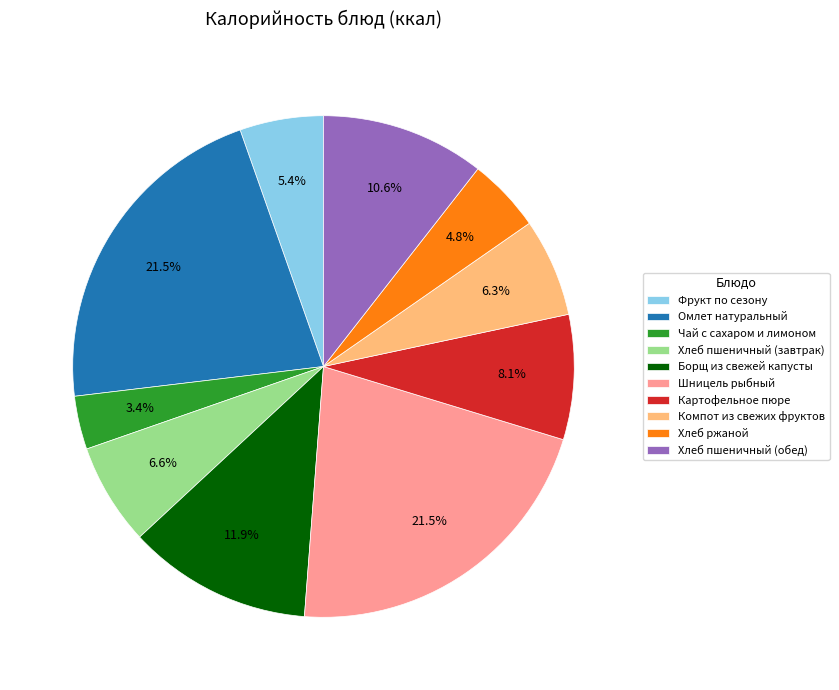

Approximately how many times larger is the value at Борщ из свежей капусты compared to Фрукт по сезону?

2.2